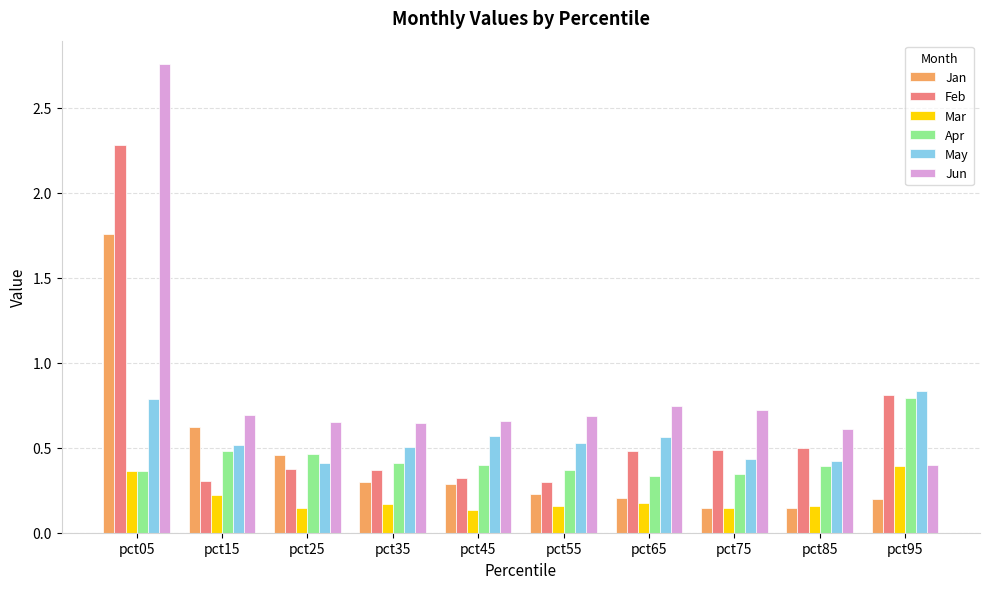

Count the Mar values in the range 0 to 1.

10